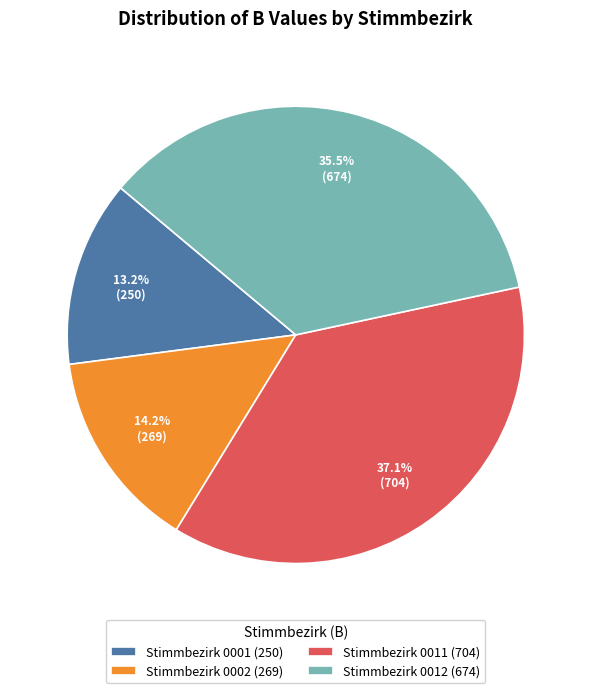

How many slices are in this pie chart?

4